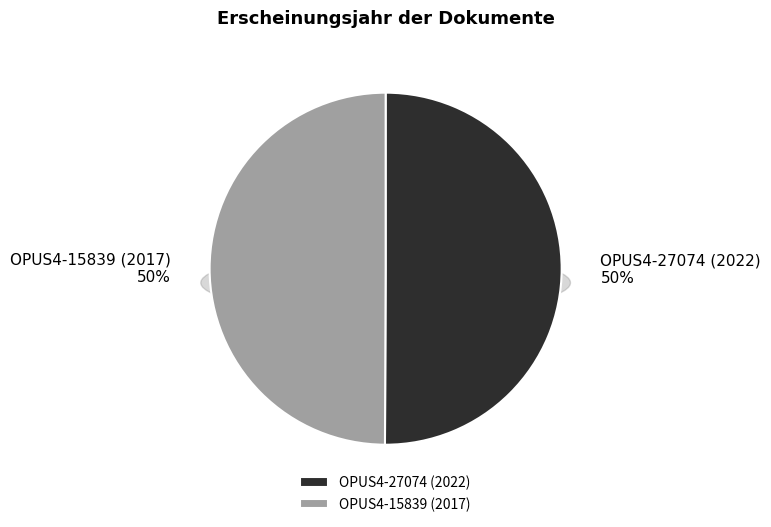

Rank the categories by value from highest to lowest.

OPUS4-27074 (2022), OPUS4-15839 (2017)